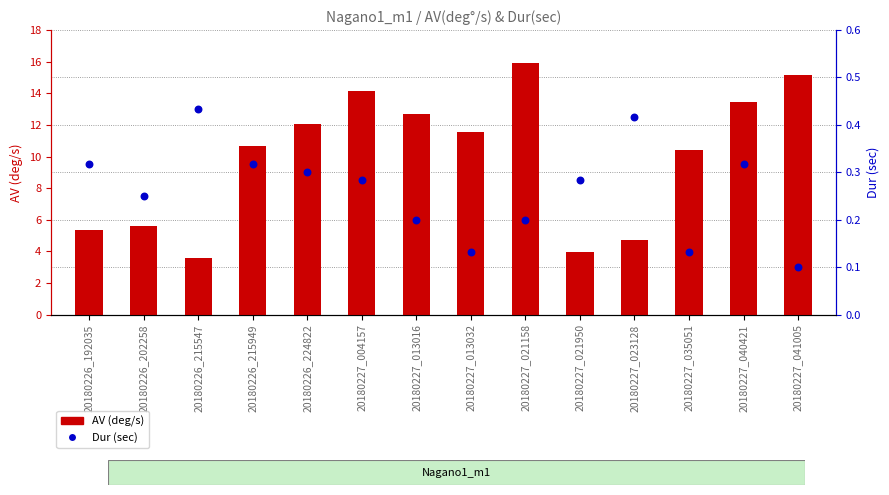

What is the total value across all series at 20180226_215547?

4.0